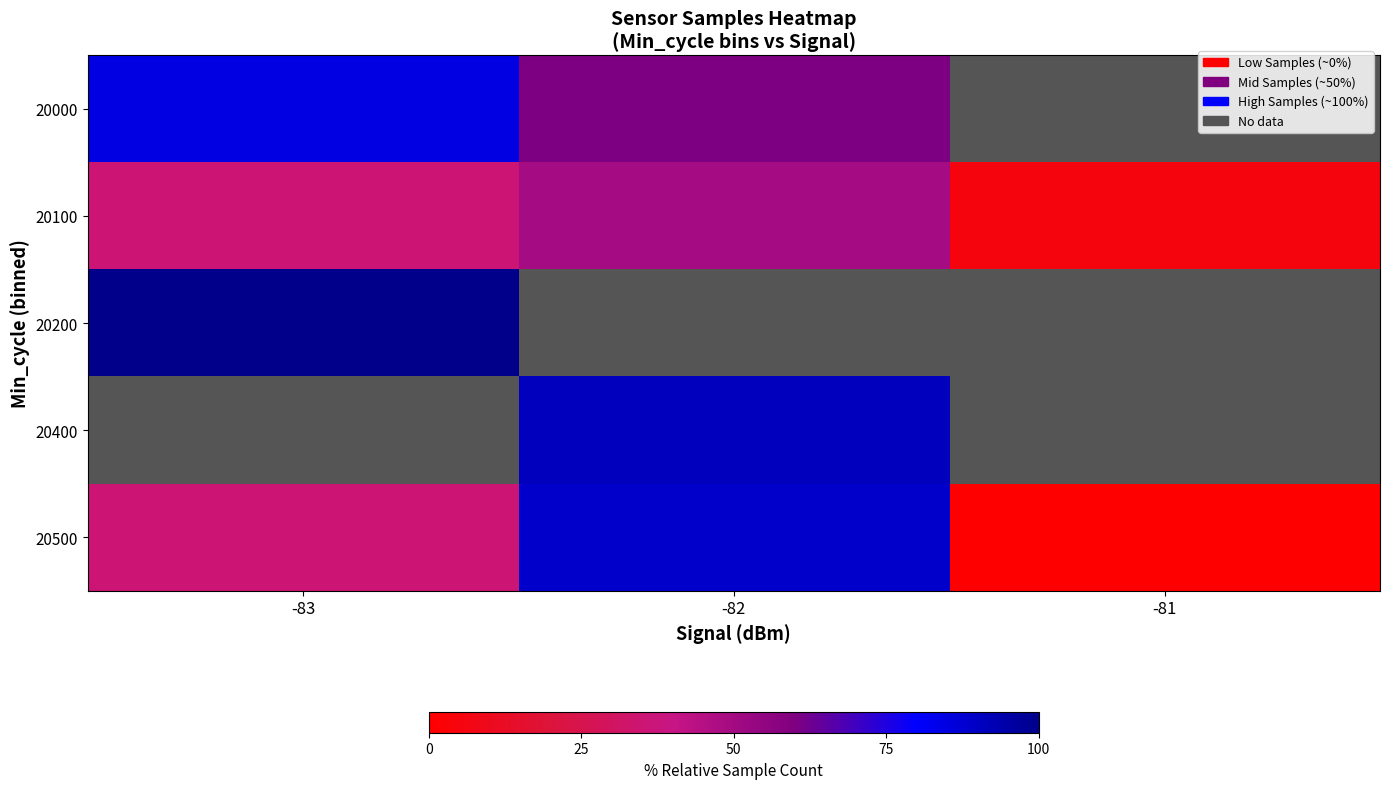

At how many categories does at least one series exceed 94?

1